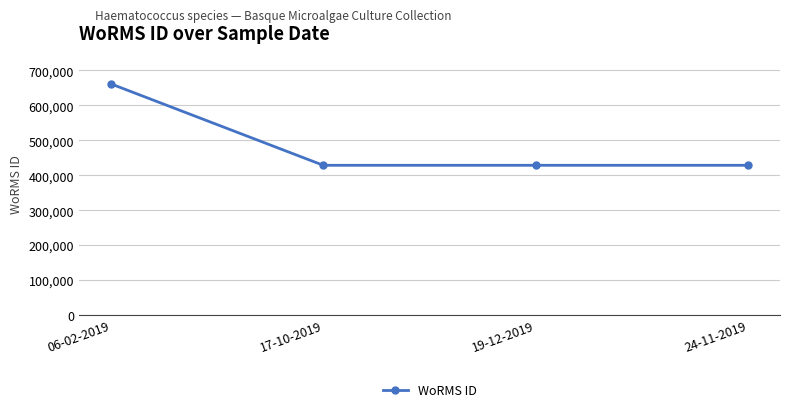

Count the values in the range 428522 to 661559.

4